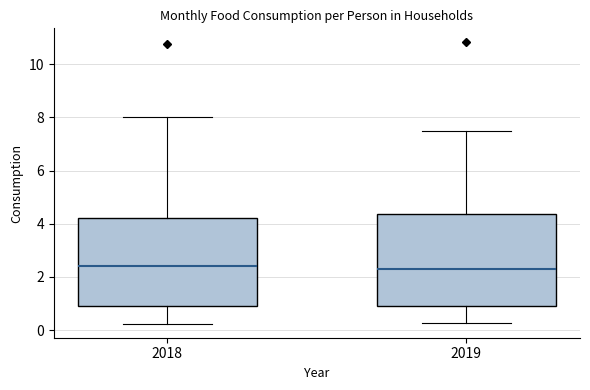

Where is the lower edge of the box at x = 2019 on the y-axis? The values are not printed on the chart, so give them approximately, as read against the axis.

1.0